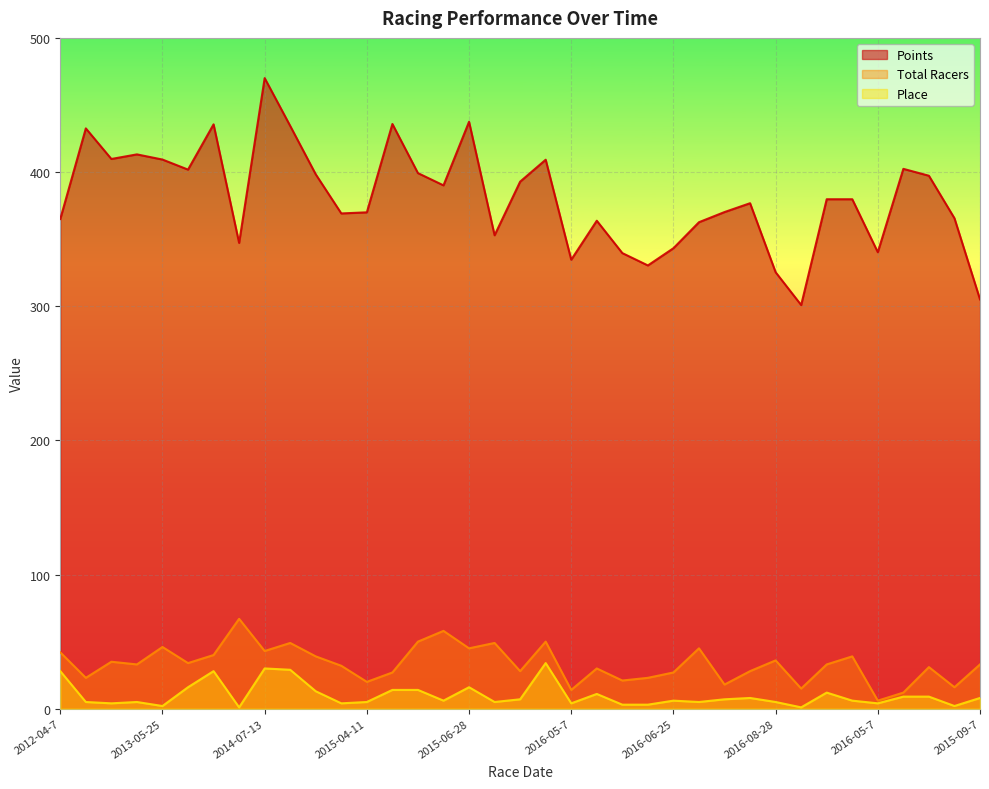

Which series has the widest spread of values?

Points